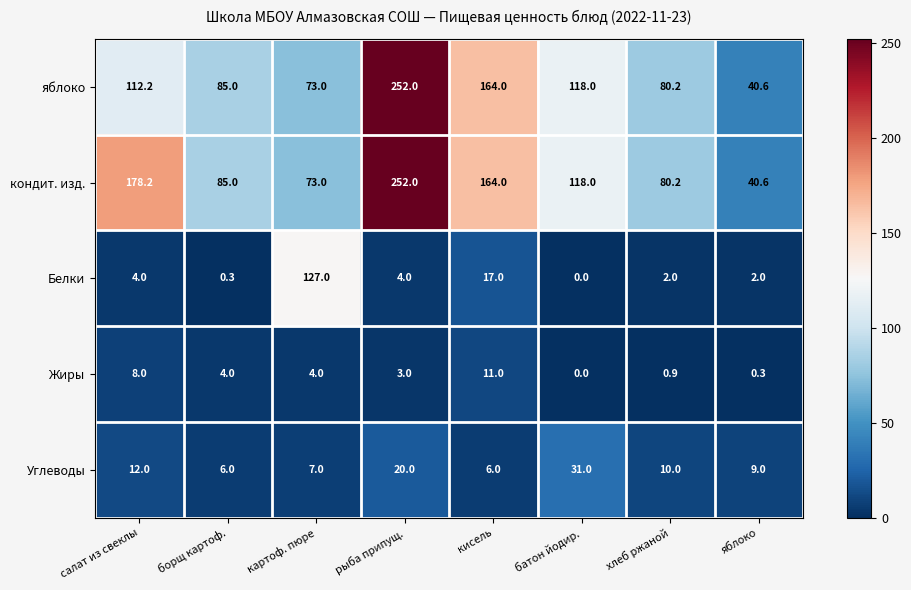

At which category is the sum across all series the highest?

рыба припущ.